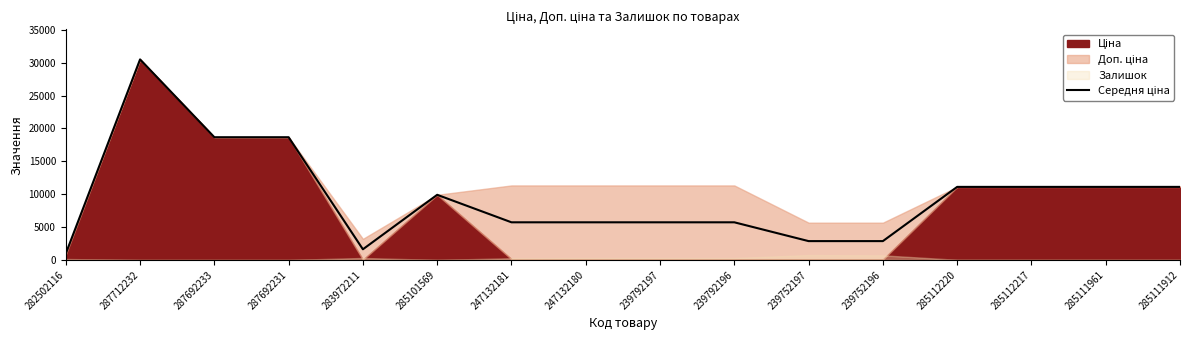

How many points are lower than both their immediate neighbors (excluding endpoints)?

1